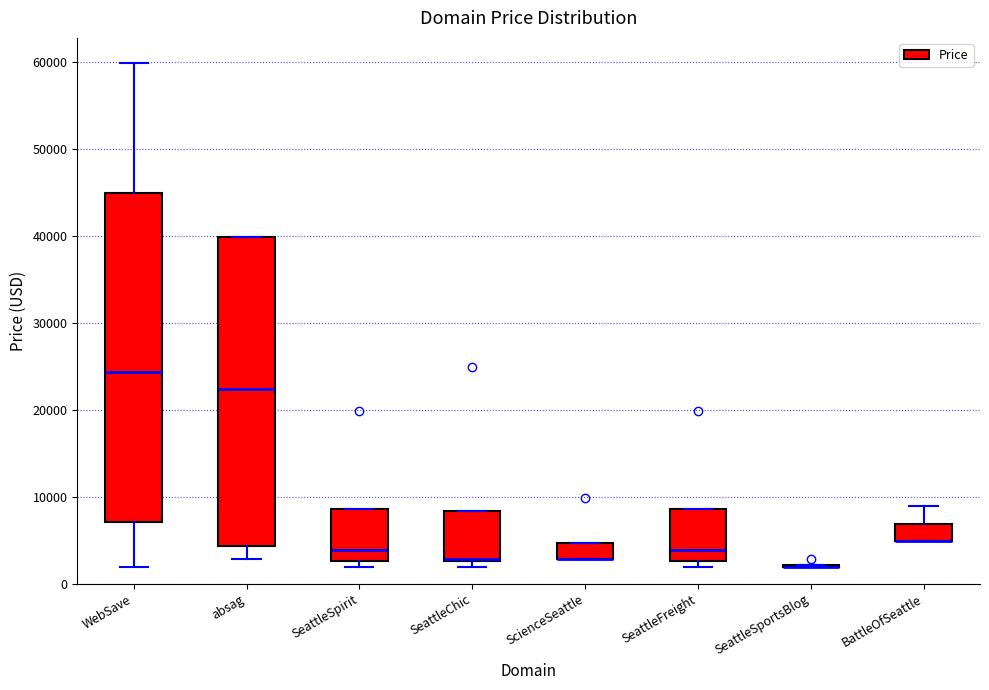

Reading left to right, transcribe this box plot: for each box, give where its median line is, the range the box spans, and where its two whiskers end, as read against the y-axis. The values are not printed on the chart, so give them approximately, as read against the axis.

WebSave: median 24000, box 7000 to 45000, whiskers 2000 to 60000
absag: median 22000, box 4000 to 40000, whiskers 3000 to 40000
SeattleSpirit: median 4000, box 3000 to 9000, whiskers 2000 to 9000
SeattleChic: median 3000 (drawn on the box's lower edge), box 3000 to 8000, whiskers 2000 to 8000
ScienceSeattle: median 3000 (drawn on the box's lower edge), box 3000 to 5000, whiskers 3000 to 5000
SeattleFreight: median 4000, box 3000 to 9000, whiskers 2000 to 9000
SeattleSportsBlog: box collapsed to a line at 2000, whiskers 2000 to 2000
BattleOfSeattle: median 5000 (drawn on the box's lower edge), box 5000 to 7000, whiskers 5000 to 9000